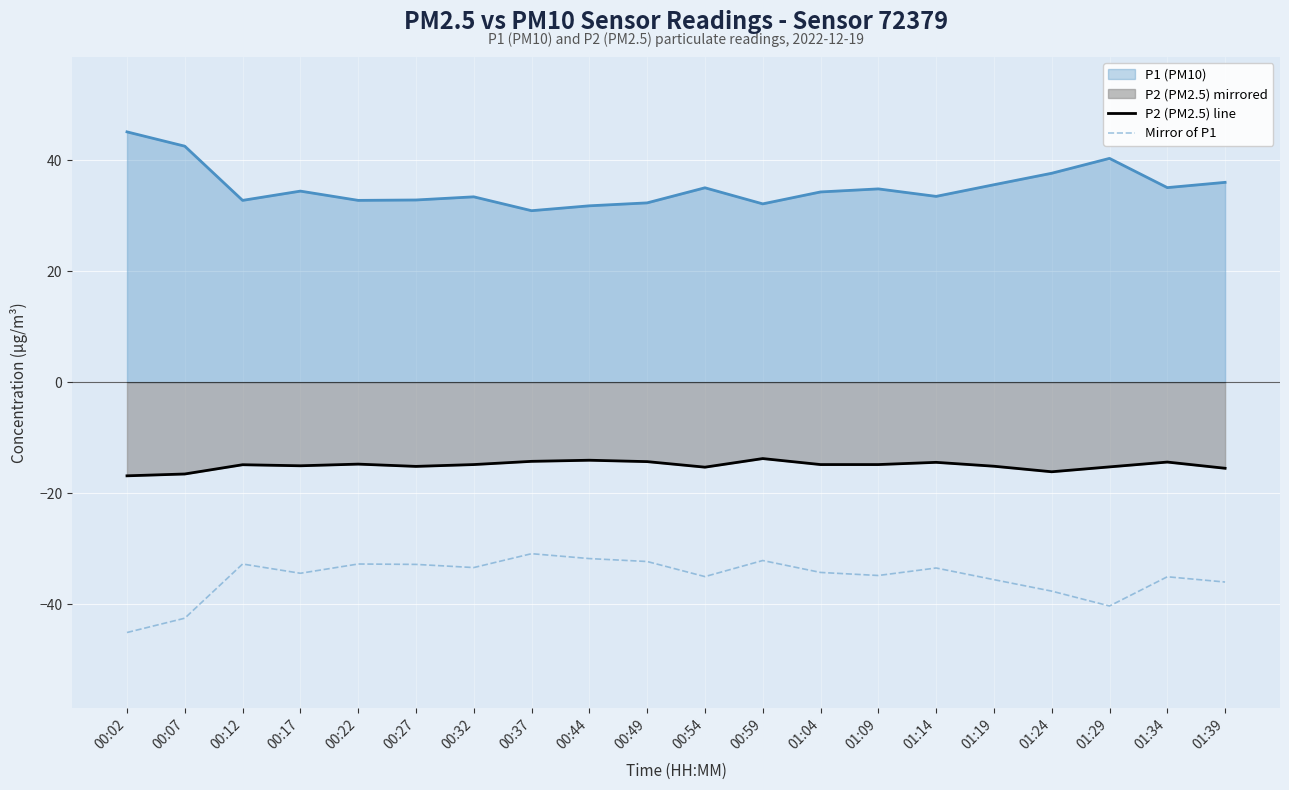

At which label does Mirror of P1 reach its minimum?

00:02